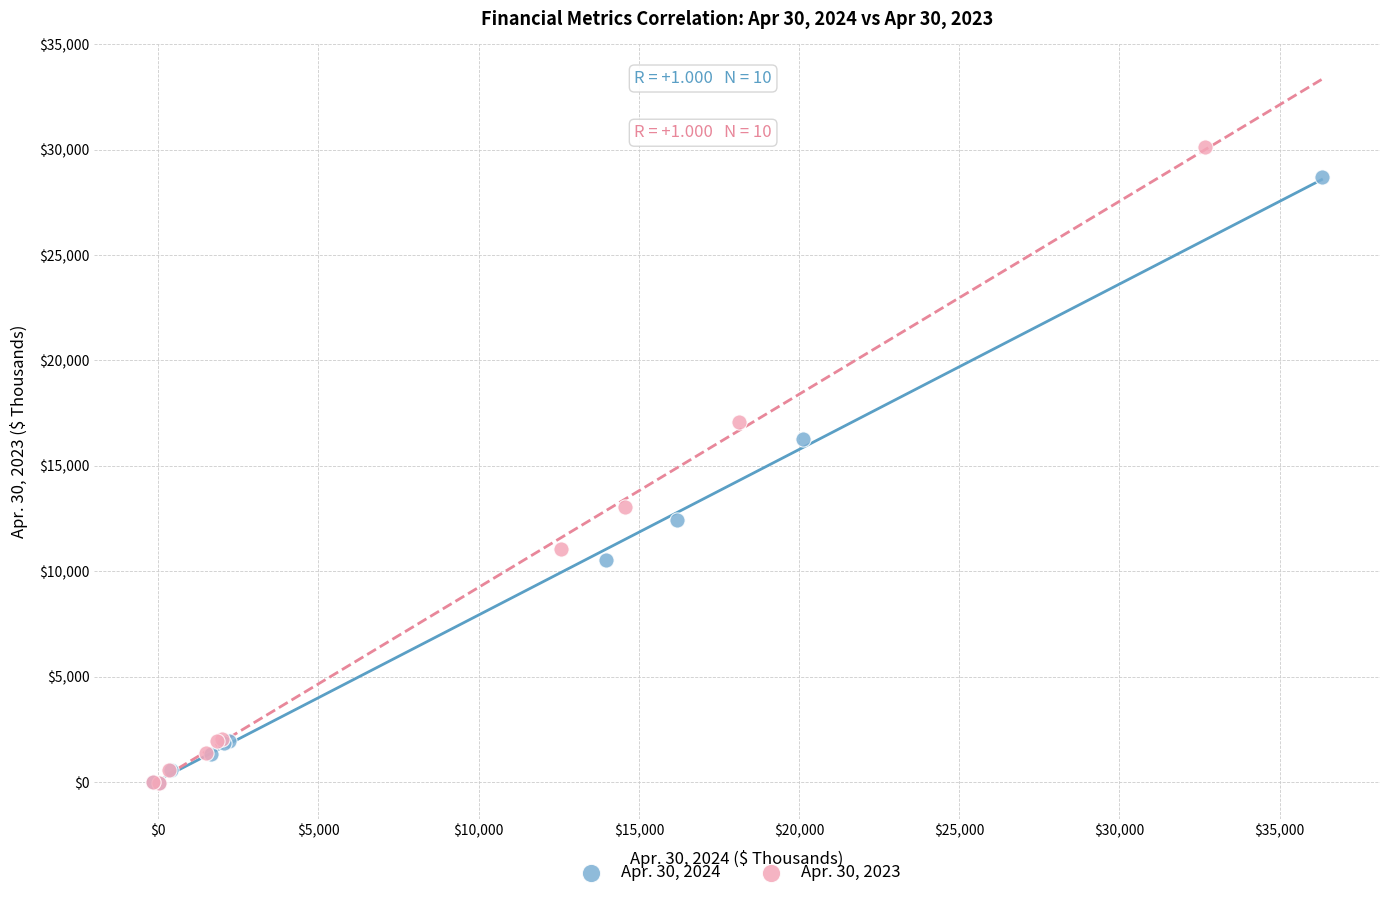

Which series has the largest Y range (max minus min)?

Apr. 30, 2023